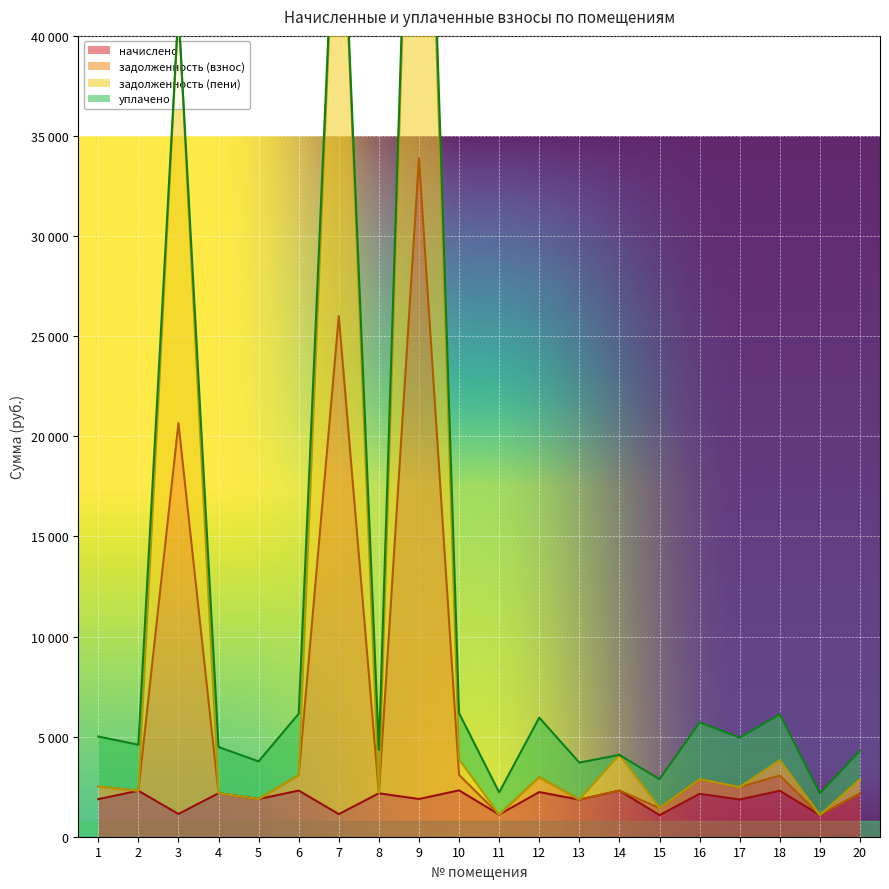

At which category is the sum across all series the highest?

9